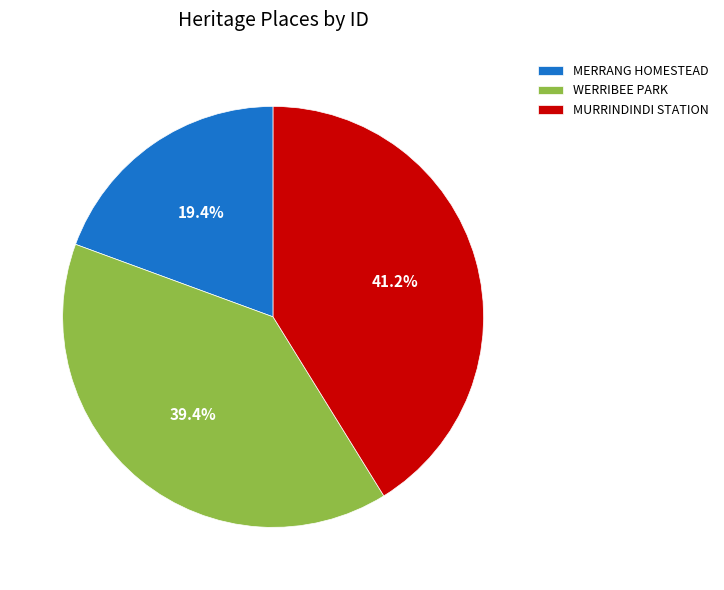

Combined, what portion of the pie is WERRIBEE PARK and MURRINDINDI STATION?

80.6%